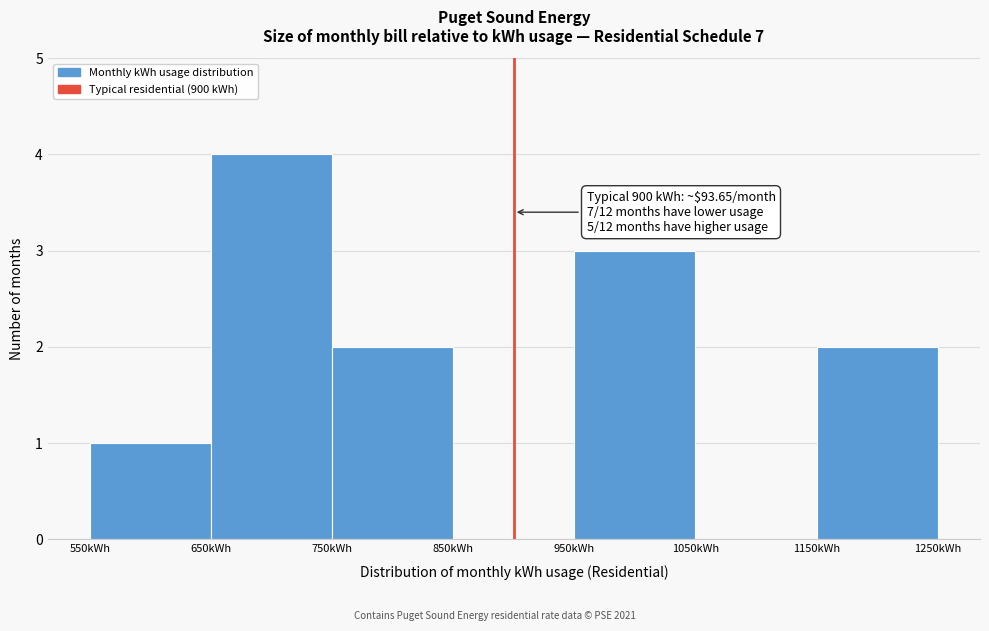

Which range on the x-axis has the tallest bar?

650 to 750